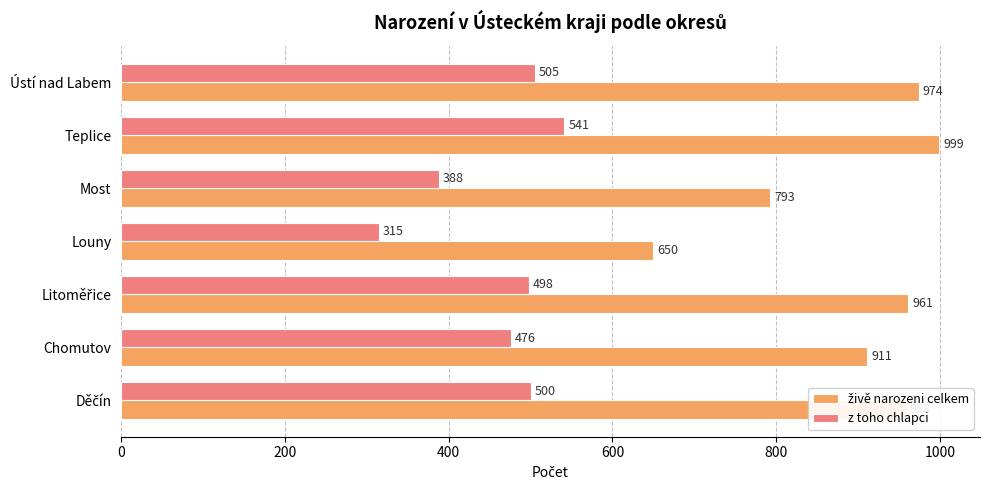

What is the total value across all series at Most?

1181